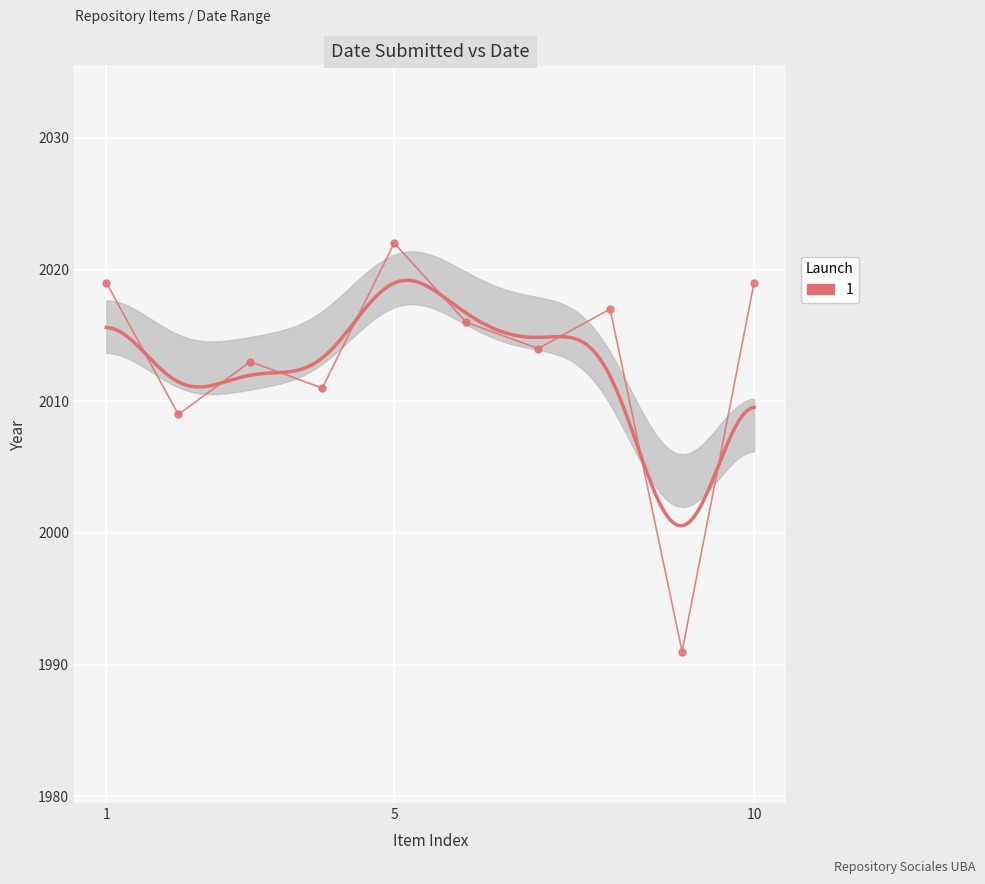

What is the approximate value at 1984, to the nearest 5?

2015